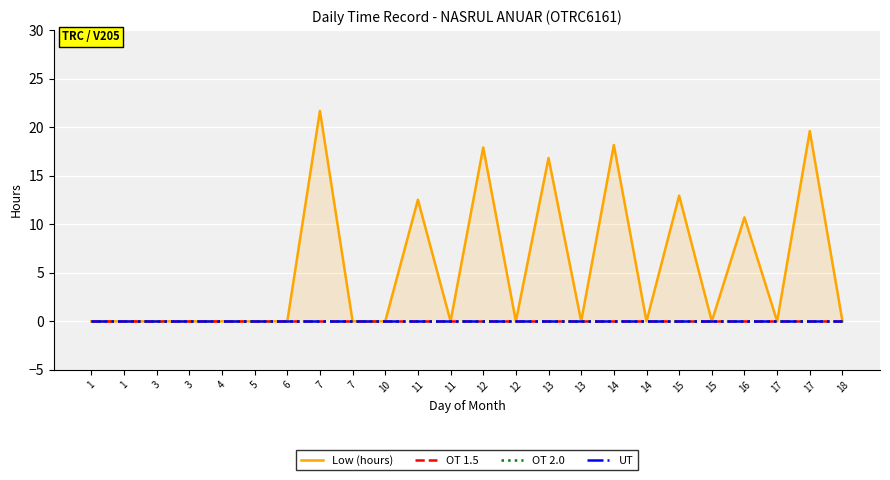

List the series in order of their peak value, lowest first.

OT 1.5, OT 2.0, UT, Low (hours)